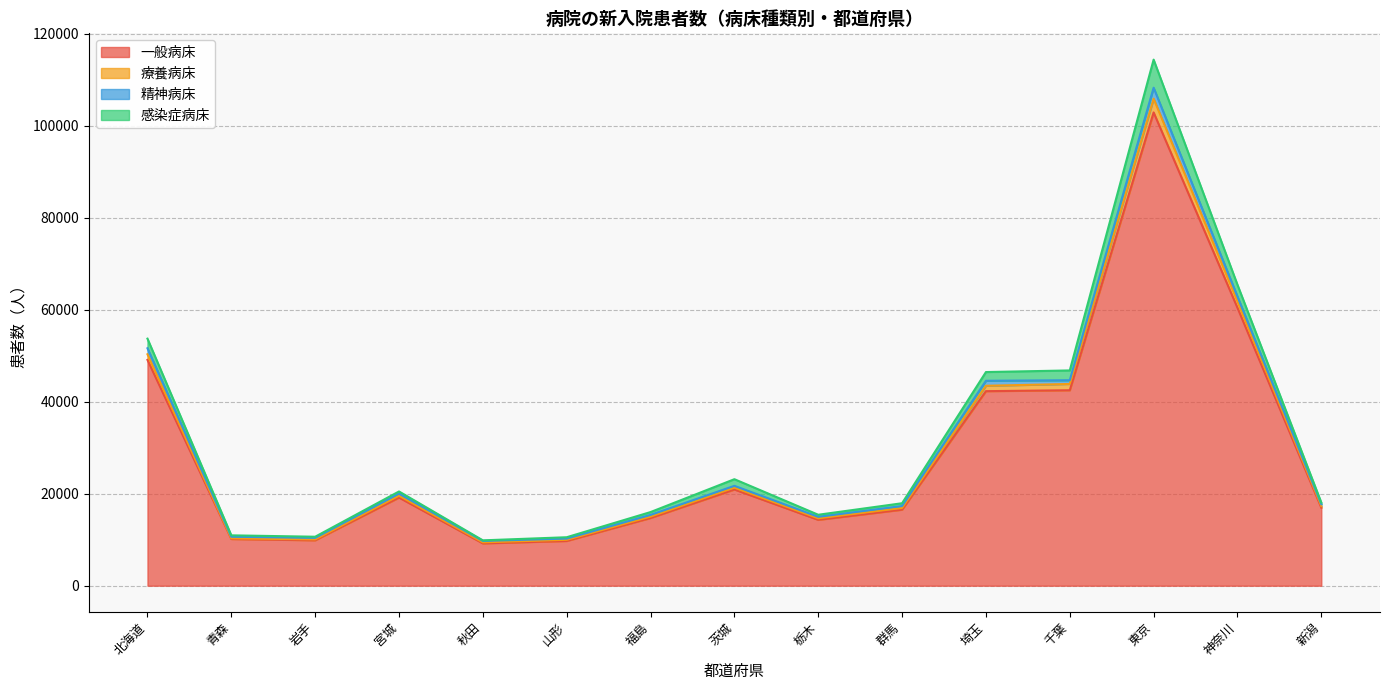

What is the lowest value of the 一般病床 series?

9200